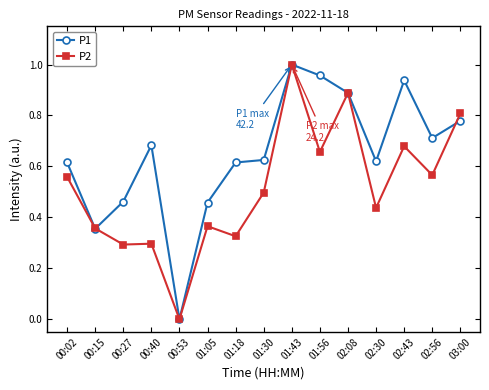

At 00:02, list the series in order from largest to smallest.

P1, P2